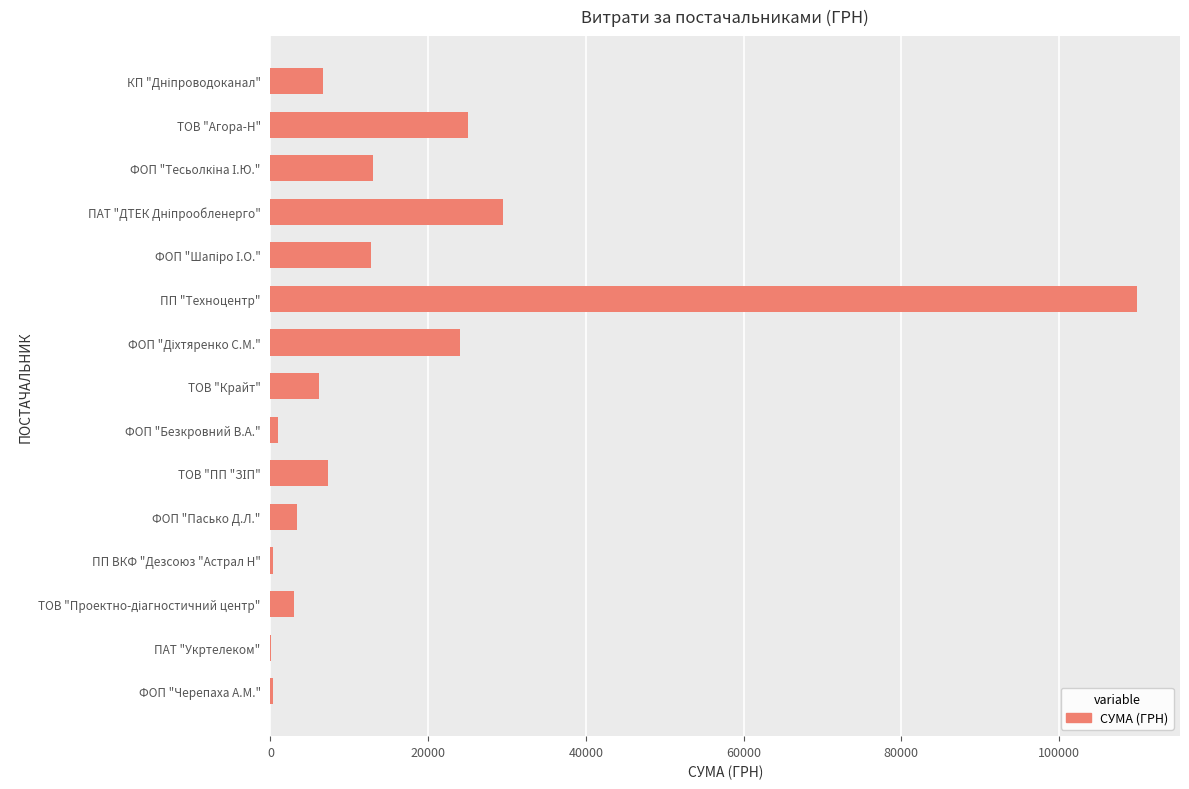

Is it true that the value at ТОВ "Крайт" is 6132.0?

True